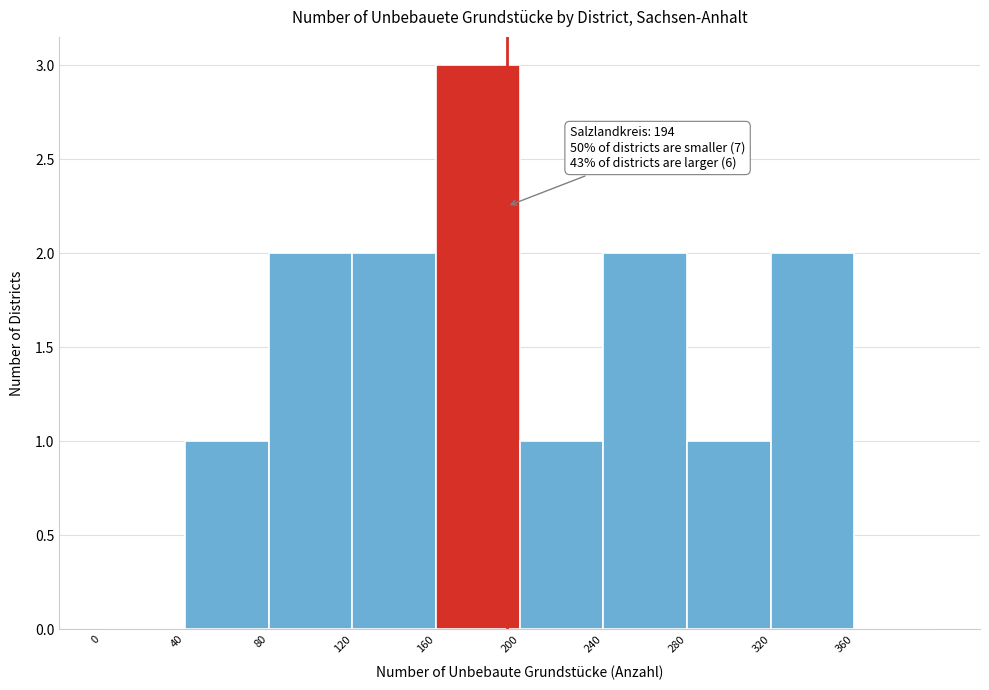

Which range on the x-axis has the tallest bar?

160 to 200